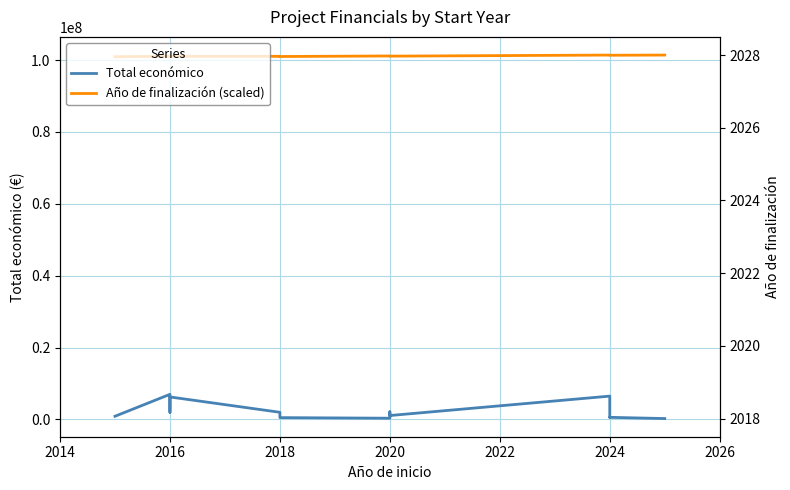

At which category is the sum across all series the highest?

2016